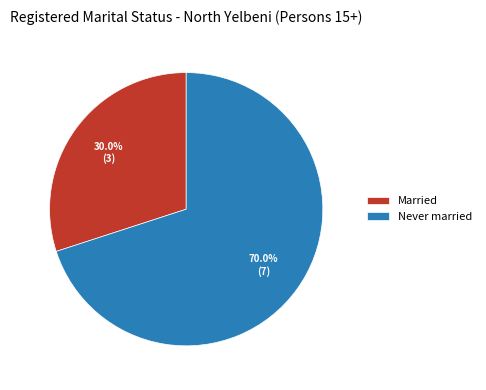

What is the largest slice in the pie chart?

Never married